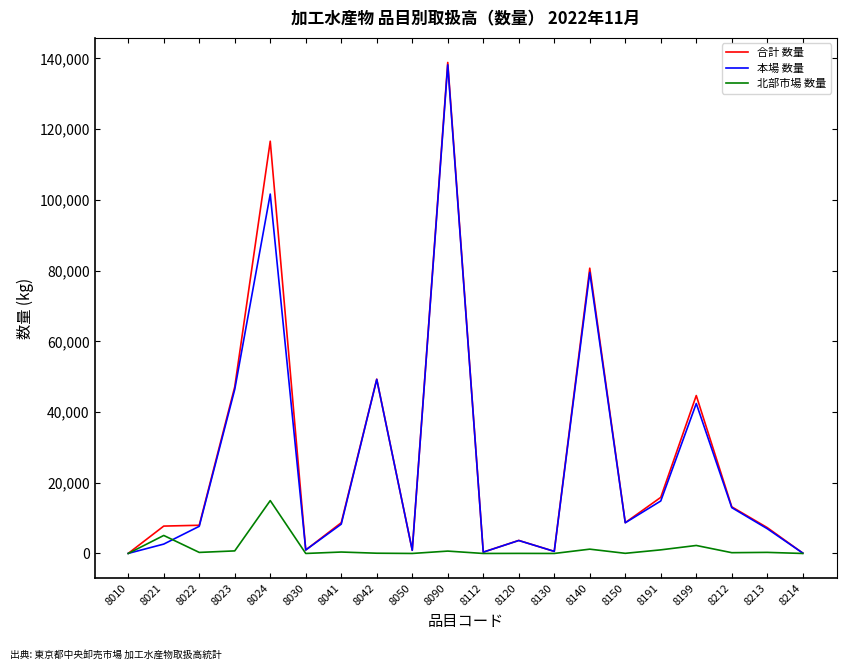

Is this an area chart (filled region under the line)?

No